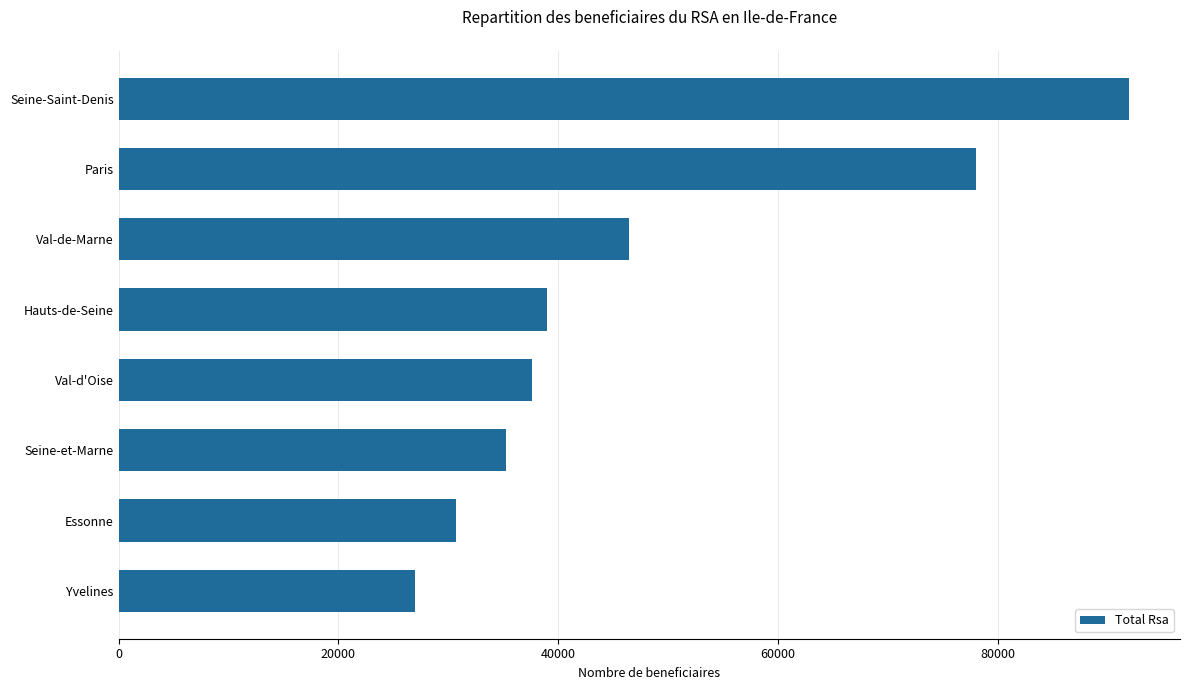

What is the difference between the second highest and minimum values?

51046